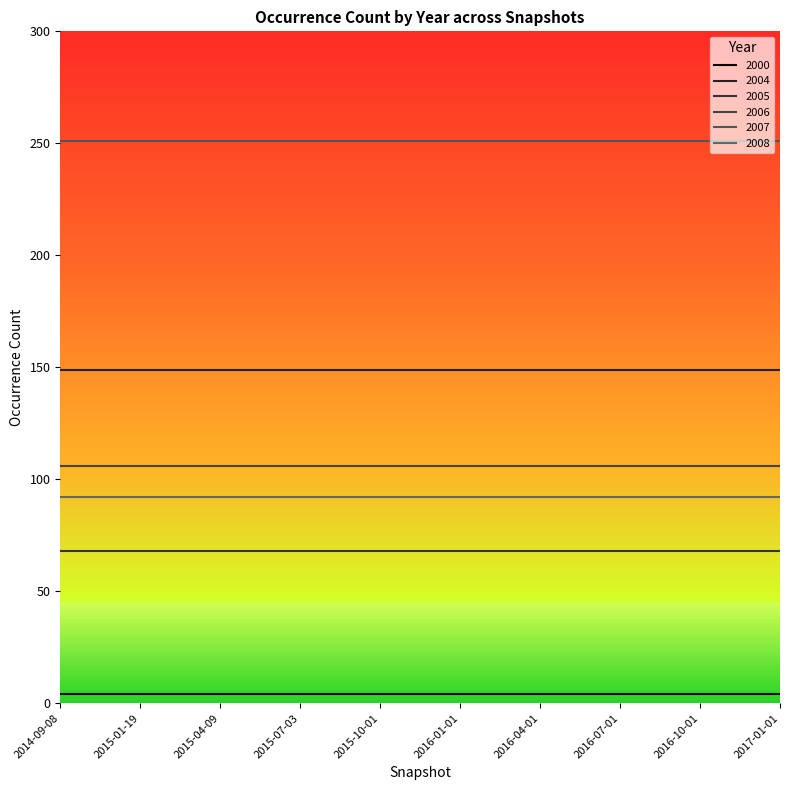

True or false: 2004 and 2000 intersect in this chart.

False